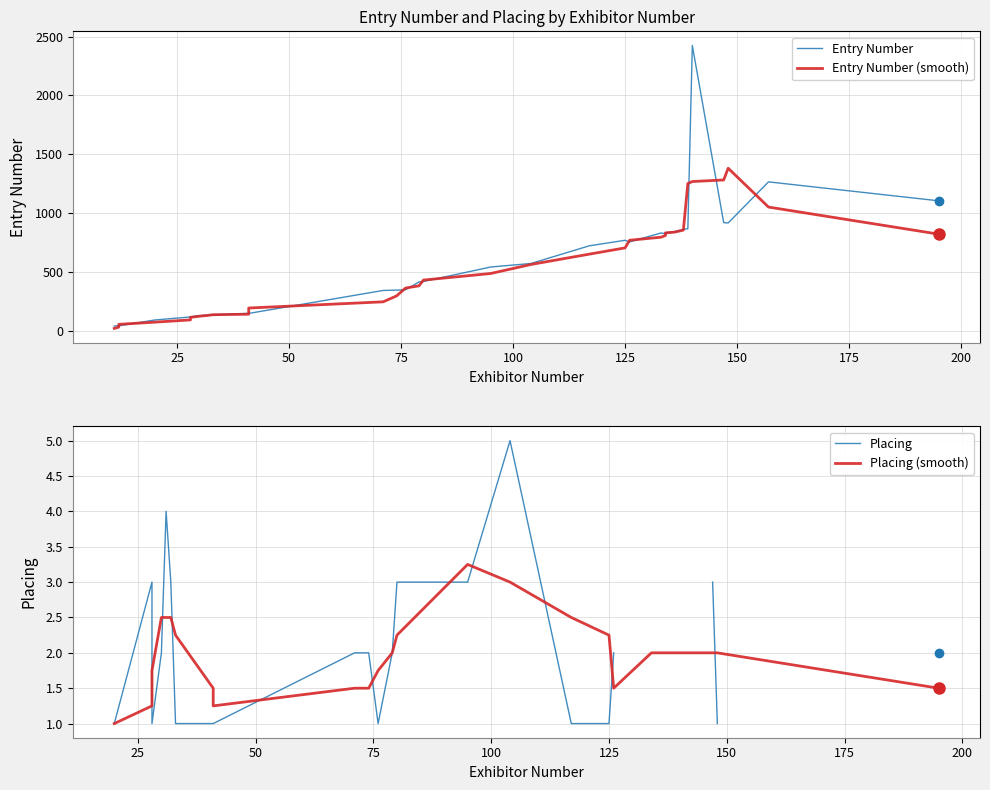

The value of Placing at 10 is 1. True or false?

False